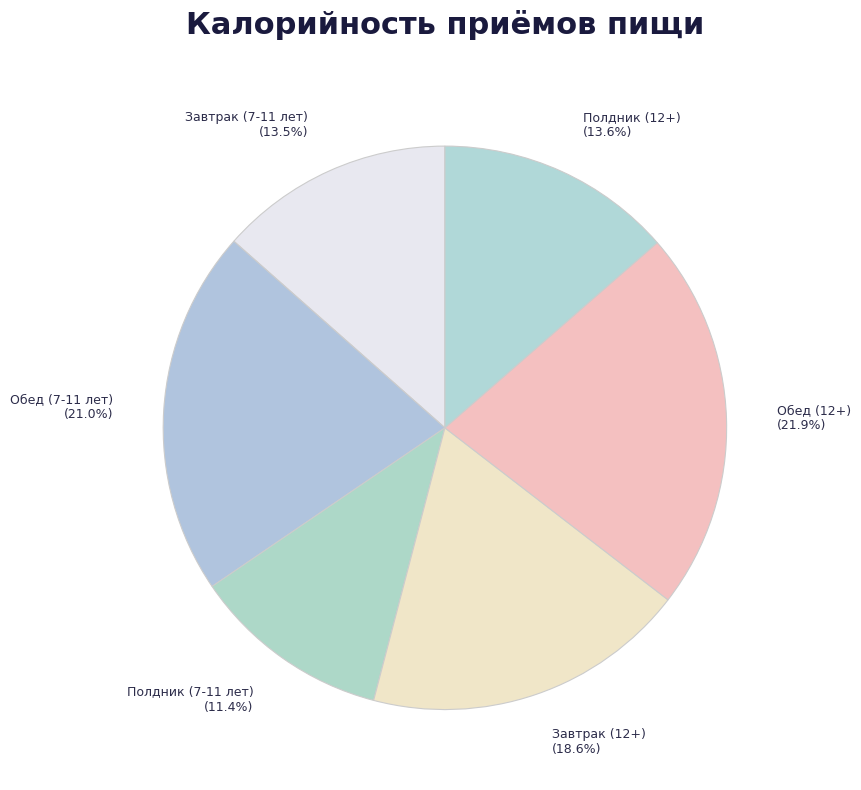

What is the largest slice in the pie chart?

Обед (12+)